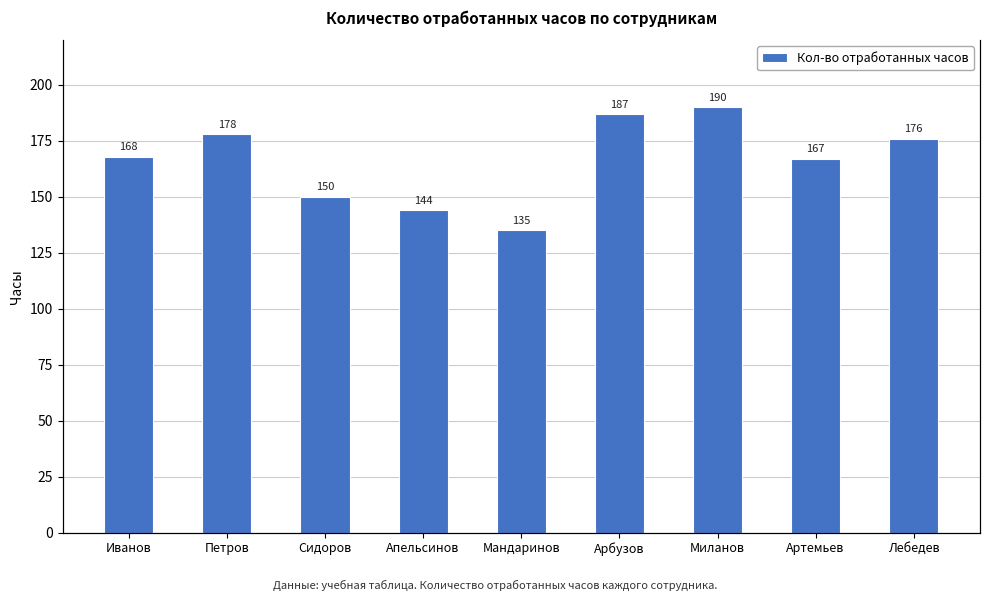

How many values exceed 168?

4